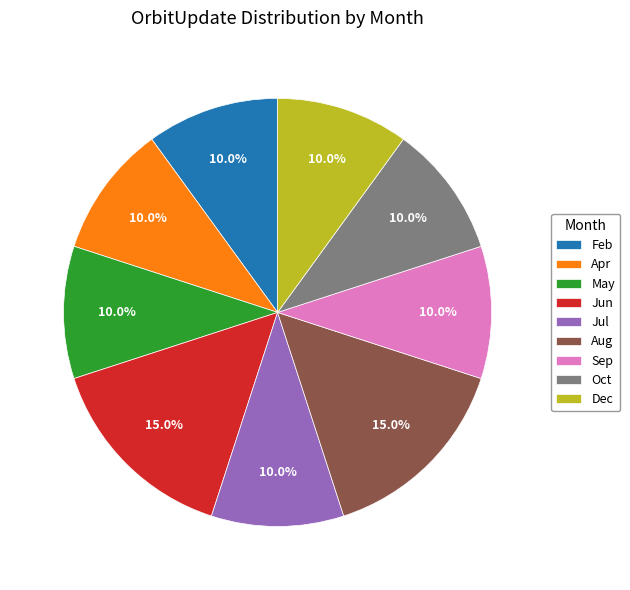

How many segments does this pie chart have?

9